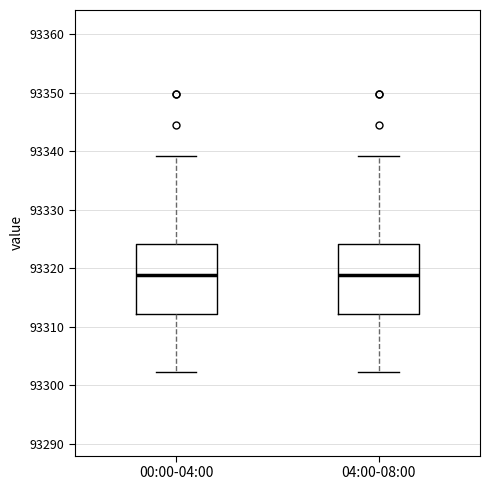

Reading left to right, transcribe this box plot: for each box, give where its median line is, the range the box spans, and where its two whiskers end, as read against the y-axis. The values are not printed on the chart, so give them approximately, as read against the axis.

00:00-04:00: median 93319, box 93312 to 93324, whiskers 93302 to 93339
04:00-08:00: median 93319, box 93312 to 93324, whiskers 93302 to 93339